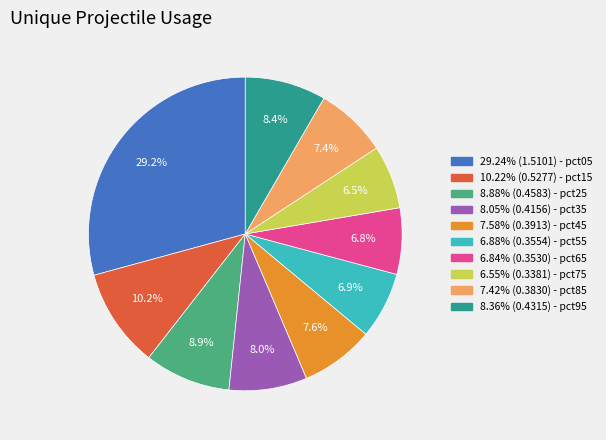

To the nearest percent, what is the difference between the largest and smallest slice percentages?

23%